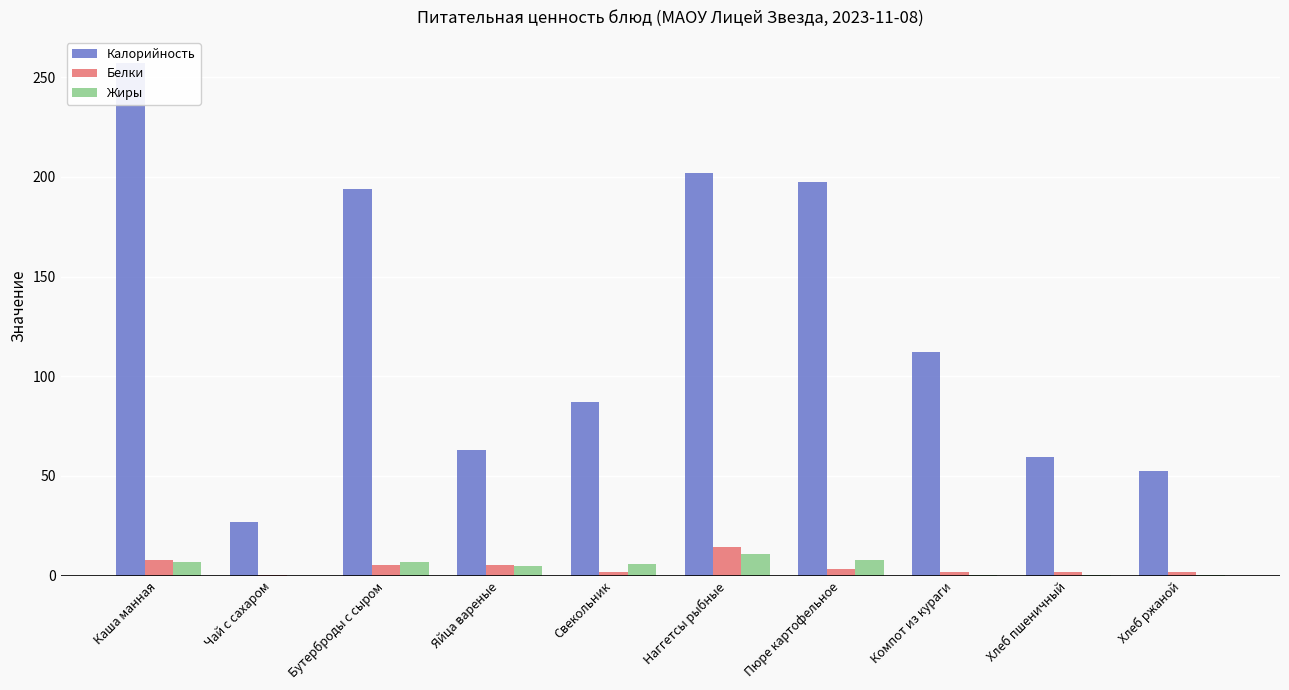

Is it true that Калорийность equals 122.8 at Свекольник?

False